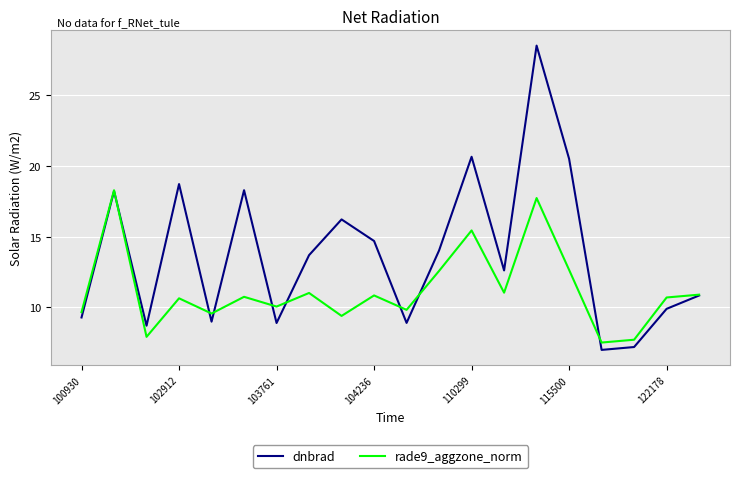

Which series has the widest spread of values?

dnbrad